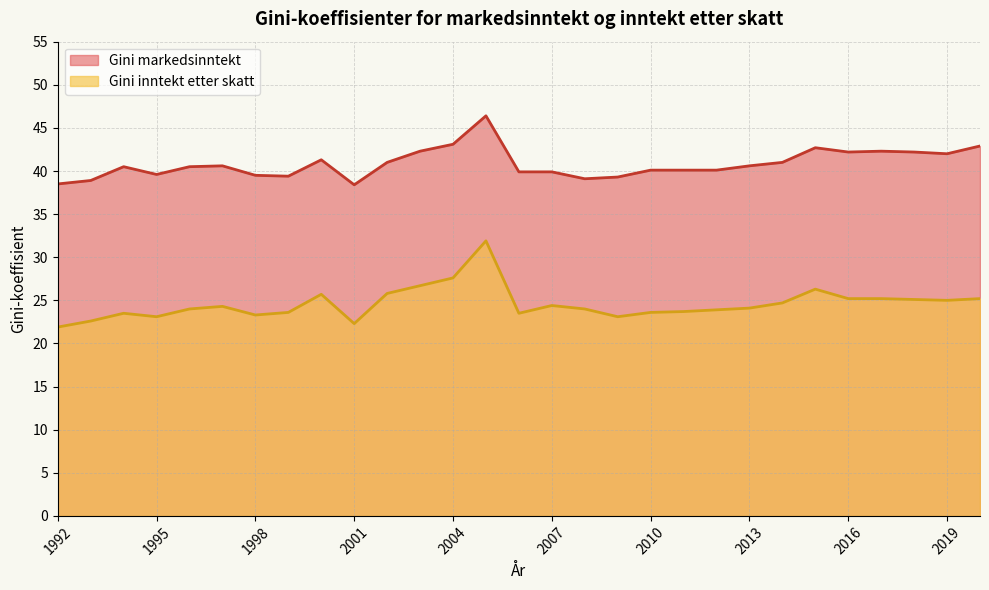

Where is the first local maximum for Gini inntekt etter skatt?

1994